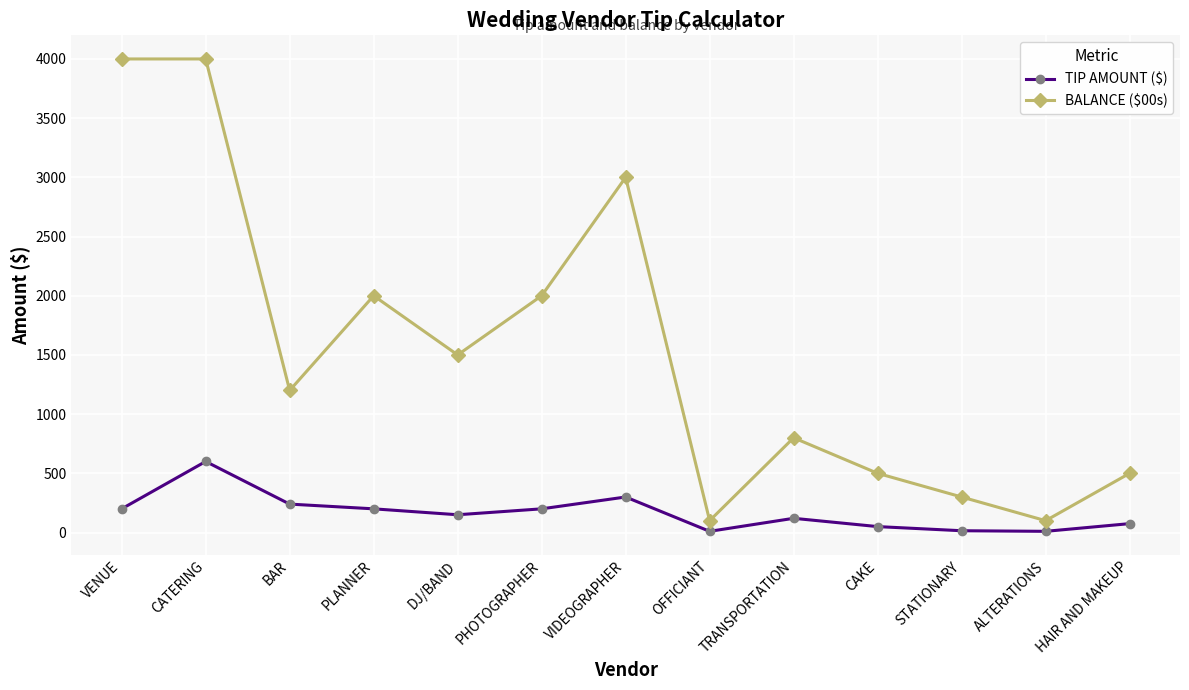

What value does the BALANCE ($00s) series have at DJ/BAND, to the nearest 10?

1500